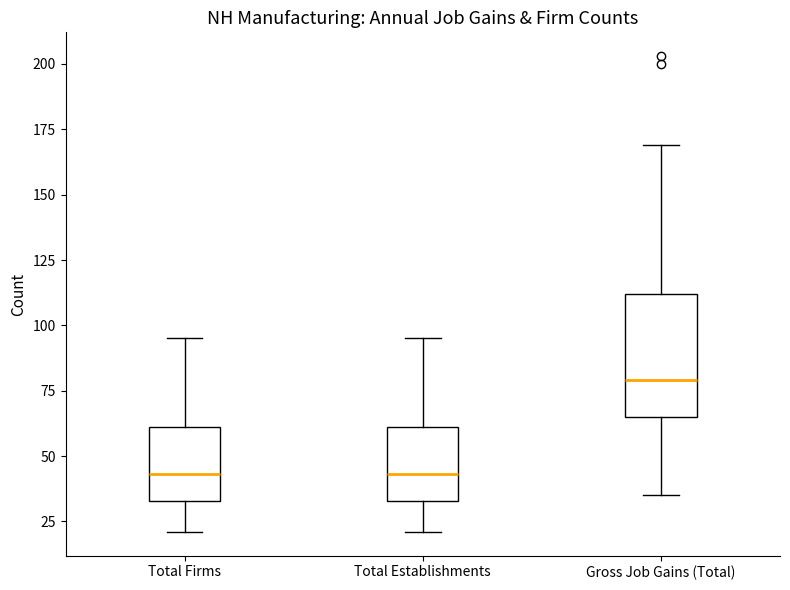

Reading left to right, transcribe this box plot: for each box, give where its median line is, the range the box spans, and where its two whiskers end, as read against the y-axis. The values are not printed on the chart, so give them approximately, as read against the axis.

Total Firms: median 45, box 35 to 60, whiskers 20 to 95
Total Establishments: median 45, box 35 to 60, whiskers 20 to 95
Gross Job Gains (Total): median 80, box 65 to 110, whiskers 35 to 170